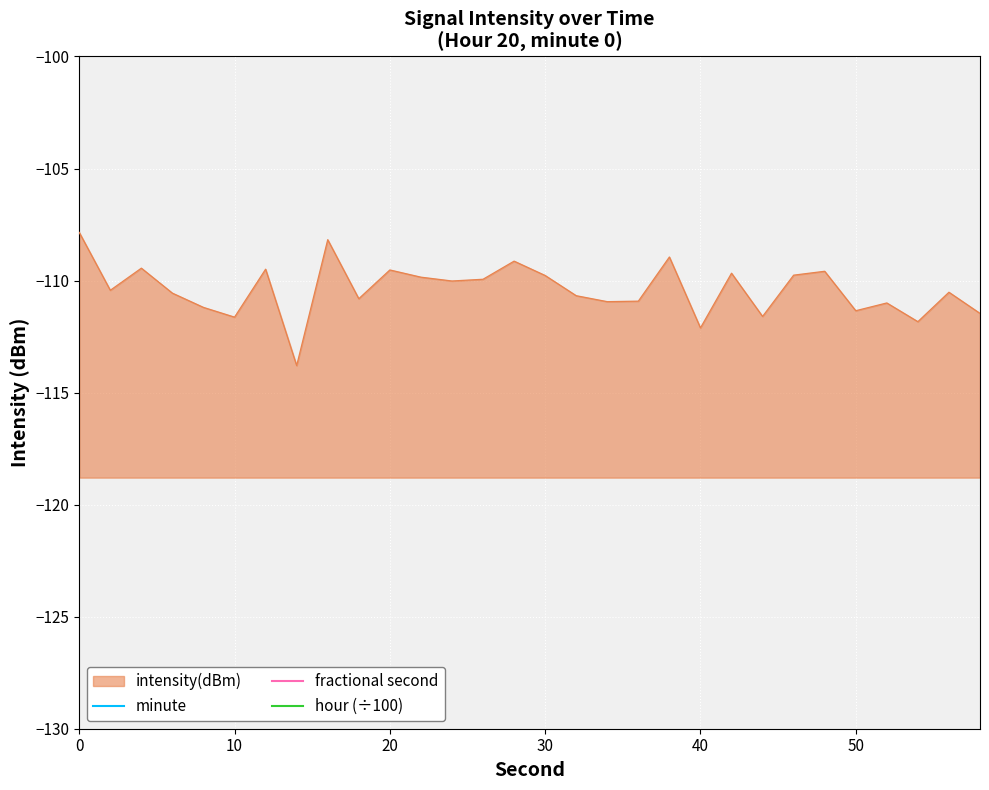

True or false: fractional second and minute cross at least once.

False